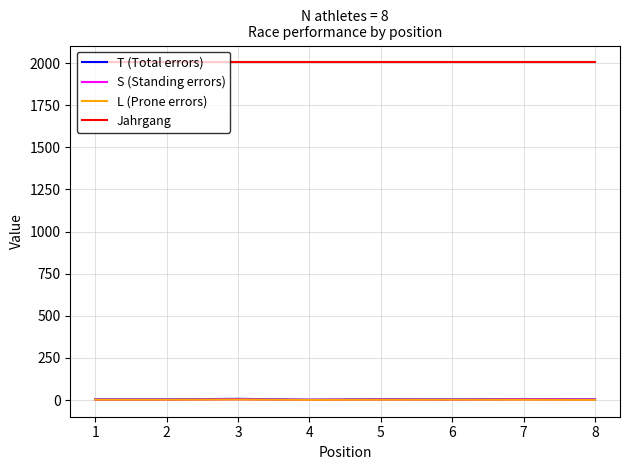

True or false: Jahrgang and T (Total errors) cross at least once.

False